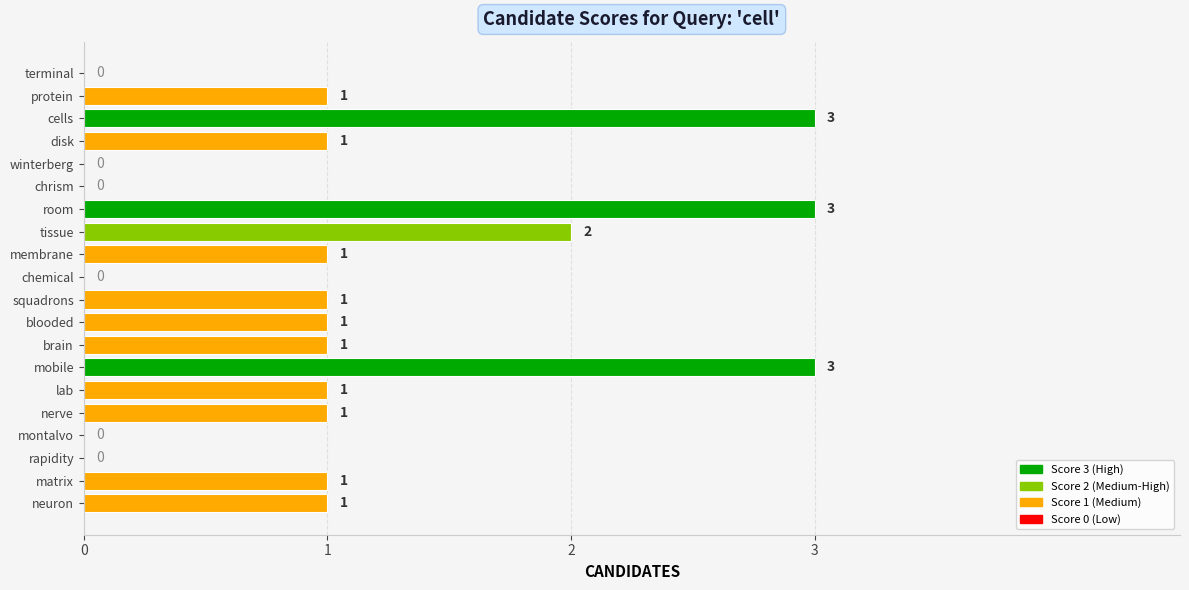

What is the sum of all values?

21